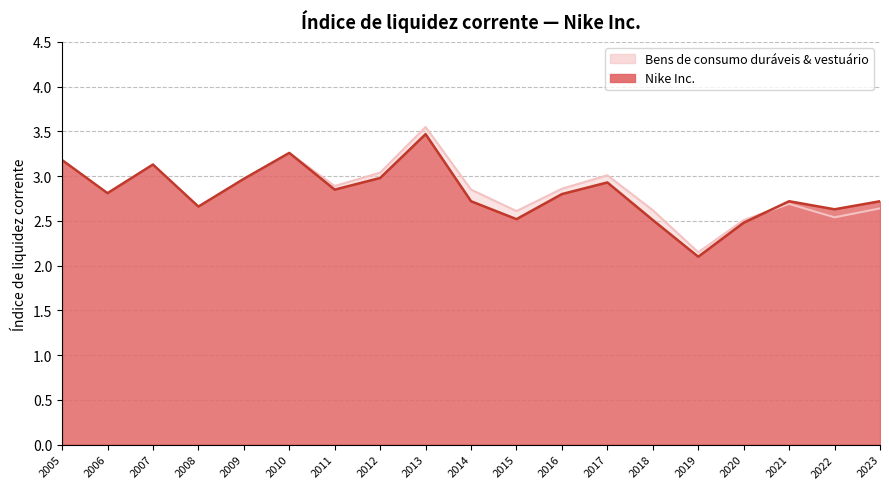

What is the minimum value shown in the chart?

2.1